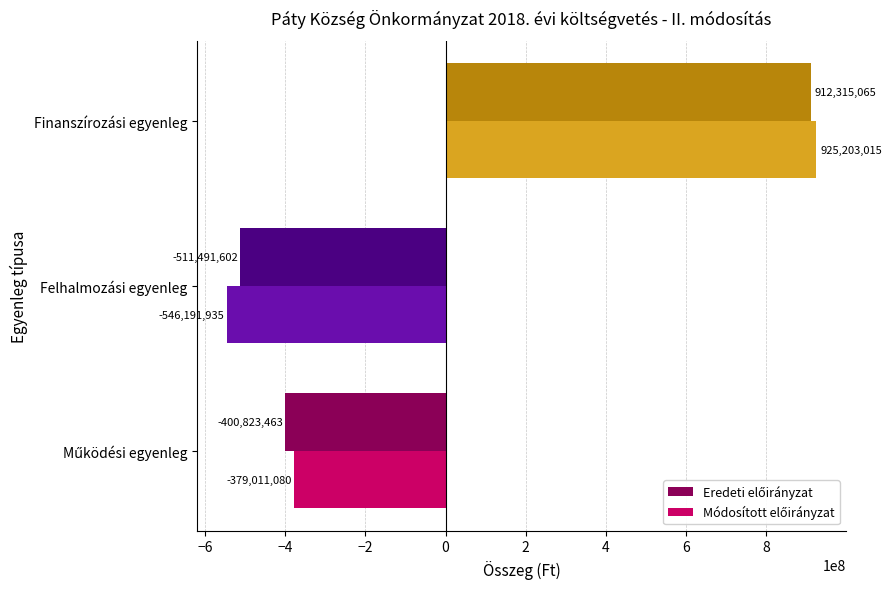

Which label corresponds to the smallest value in the chart?

Felhalmozási egyenleg